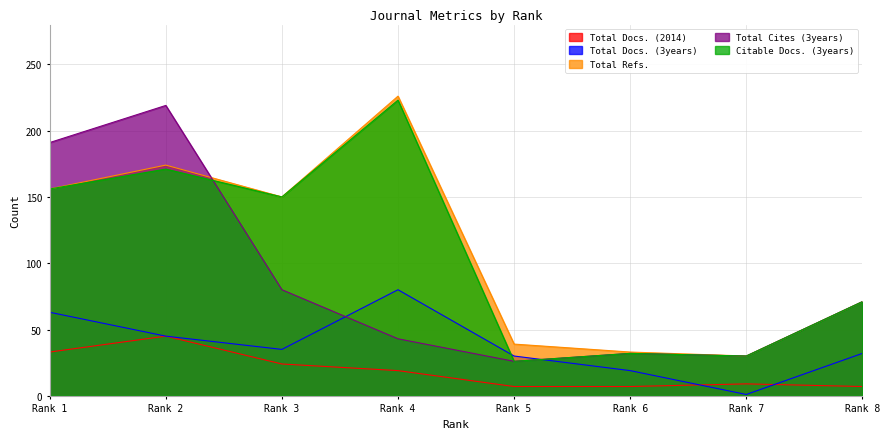

Is the value of Total Refs. at Rank 2 greater than the value of Citable Docs. (3years) at Rank 3?

Yes